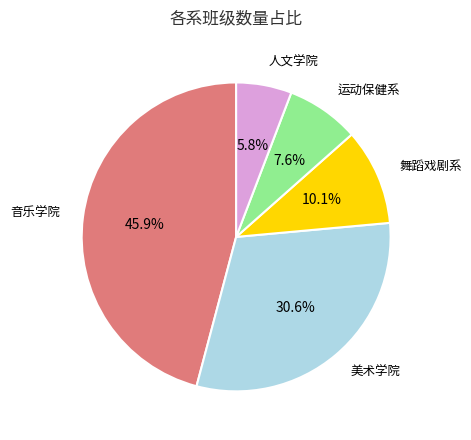

Does any single category account for the majority?

No